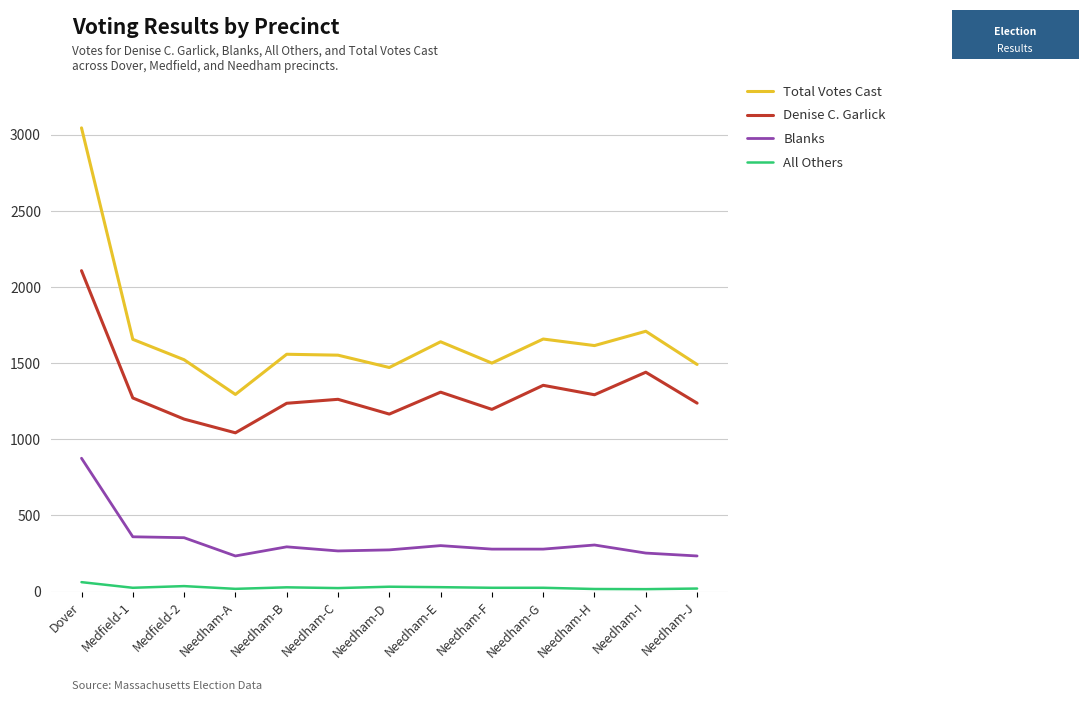

How many series are shown in this chart?

4